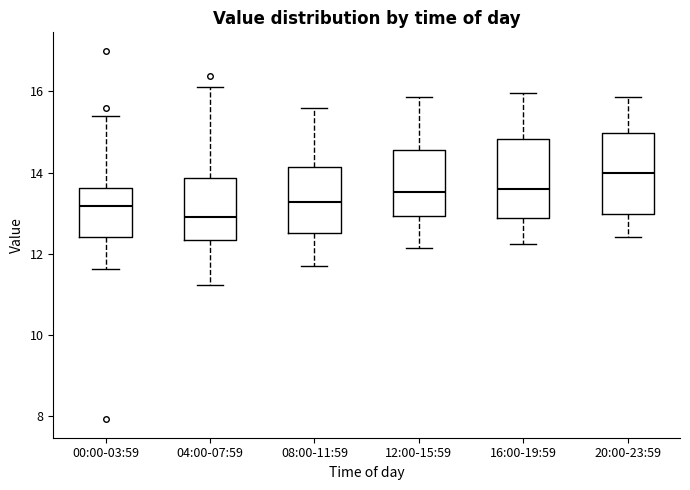

Reading left to right, transcribe this box plot: for each box, give where its median line is, the range the box spans, and where its two whiskers end, as read against the y-axis. The values are not printed on the chart, so give them approximately, as read against the axis.

00:00-03:59: median 13.2, box 12.4 to 13.6, whiskers 11.6 to 15.4
04:00-07:59: median 13.0, box 12.4 to 13.8, whiskers 11.2 to 16.2
08:00-11:59: median 13.2, box 12.6 to 14.2, whiskers 11.8 to 15.6
12:00-15:59: median 13.6, box 13.0 to 14.6, whiskers 12.2 to 15.8
16:00-19:59: median 13.6, box 12.8 to 14.8, whiskers 12.2 to 16.0
20:00-23:59: median 14.0, box 13.0 to 15.0, whiskers 12.4 to 15.8